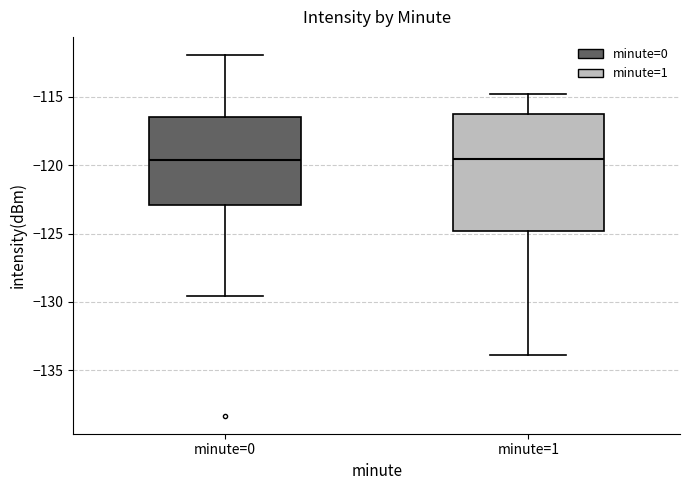

Reading left to right, read every box against the y-axis: the position of its median line, the range the box covers, and the ends of its whiskers. The values are not printed on the chart, so give them approximately, as read against the axis.

minute=0: median -119.5, box -123.0 to -116.5, whiskers -129.5 to -112.0
minute=1: median -119.5, box -125.0 to -116.0, whiskers -134.0 to -115.0